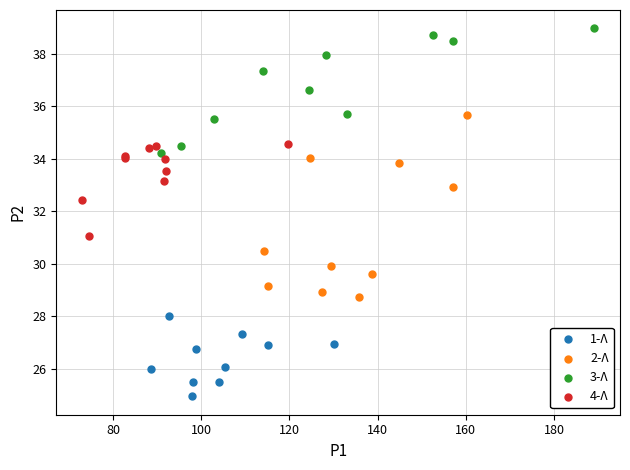

Which series has the largest Y range (max minus min)?

2-Λ